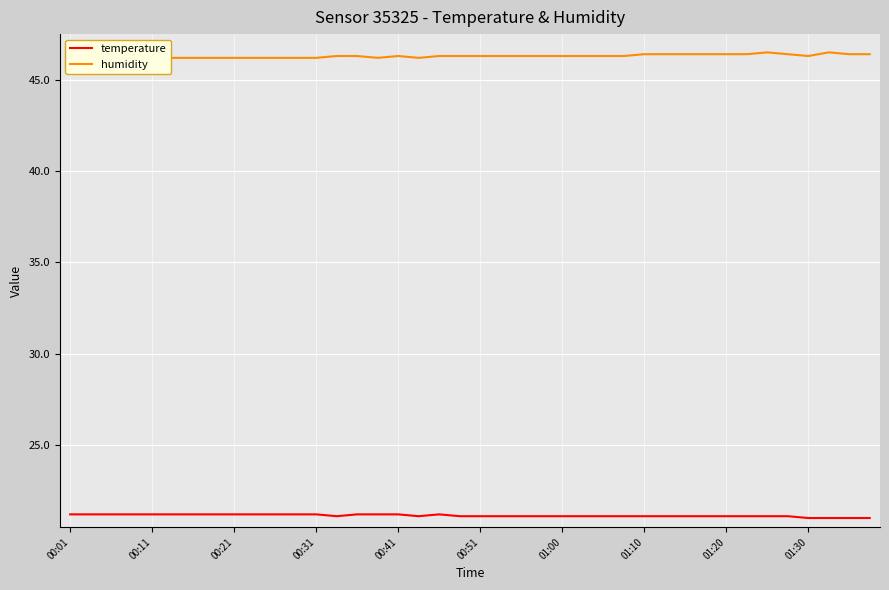

True or false: temperature has a value of 28.7 at 00:51.

False